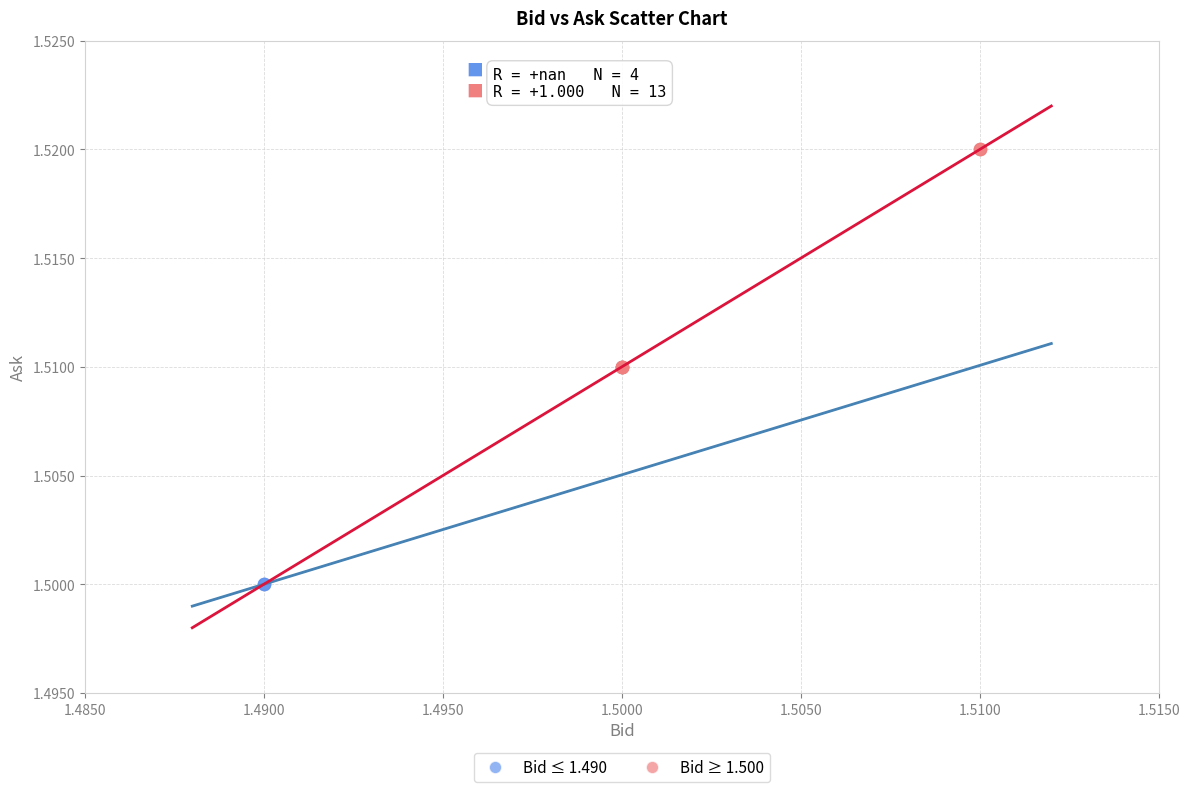

Which series reaches the maximum Y coordinate?

Bid ≥ 1.500